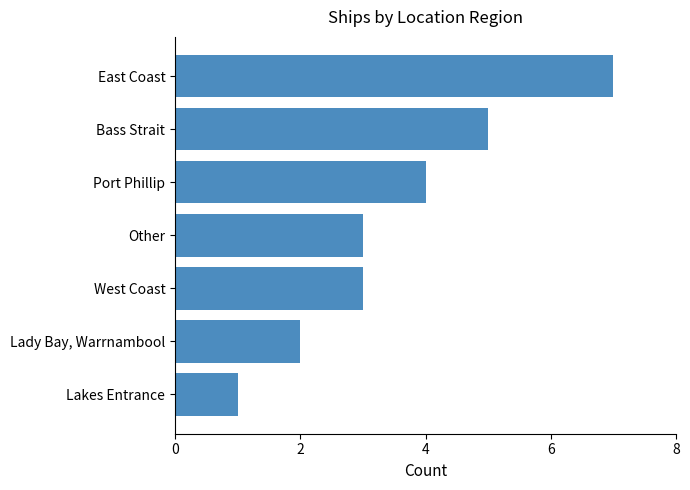

How many series are shown in this chart?

1